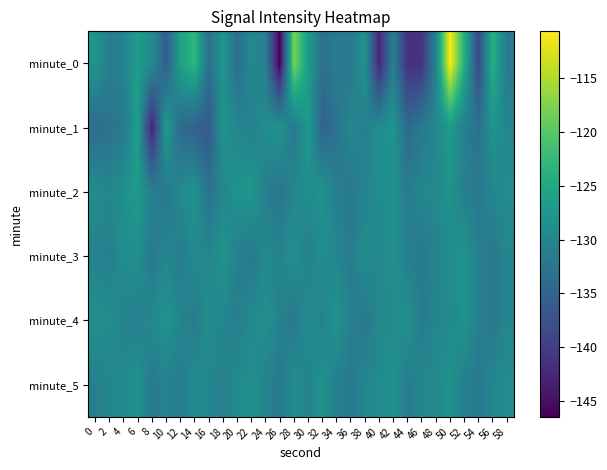

What is the total value across all series at 2?

-784.2